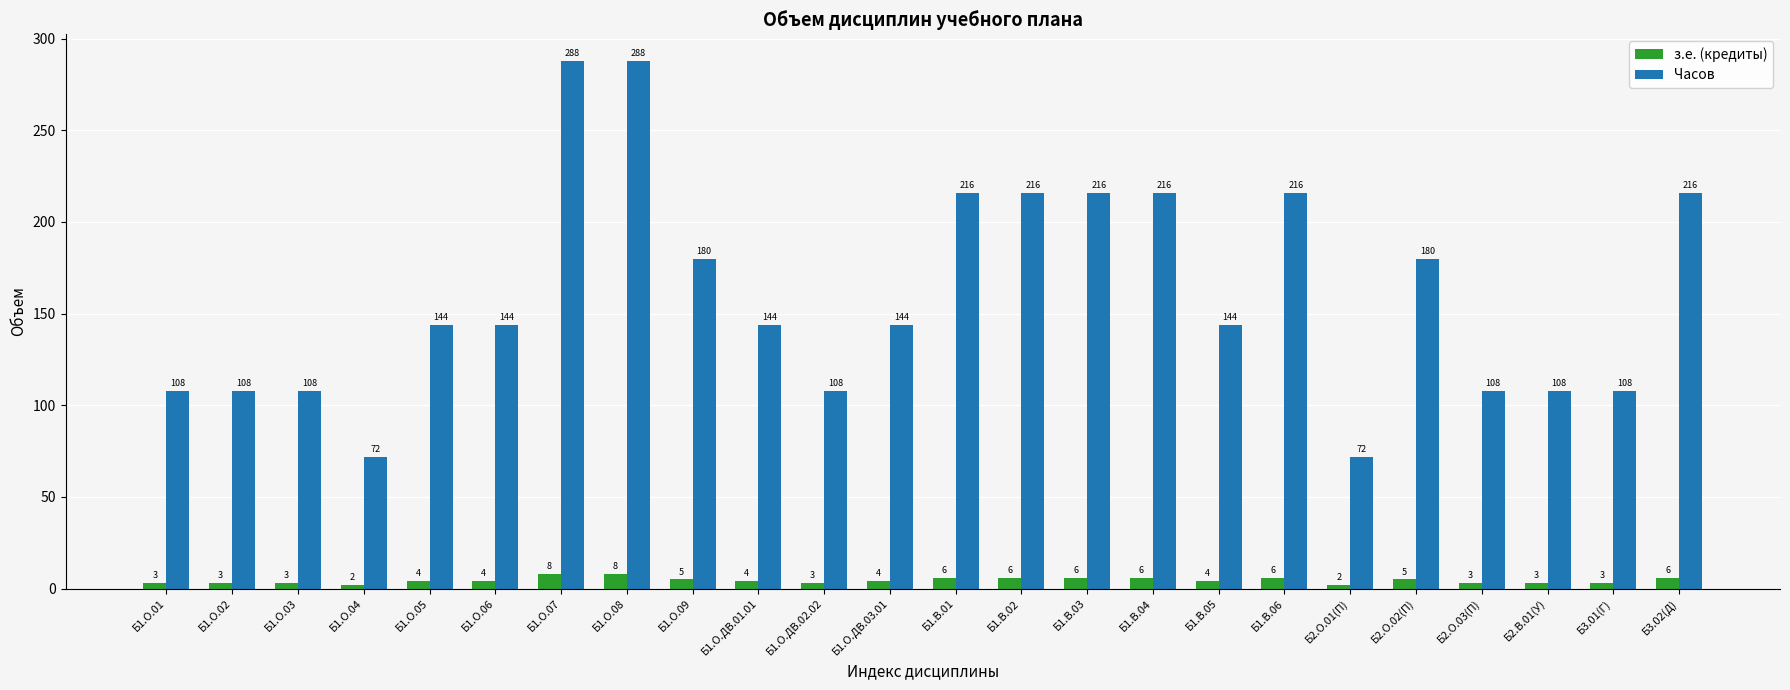

Read the Часов value at Б1.О.03.

108